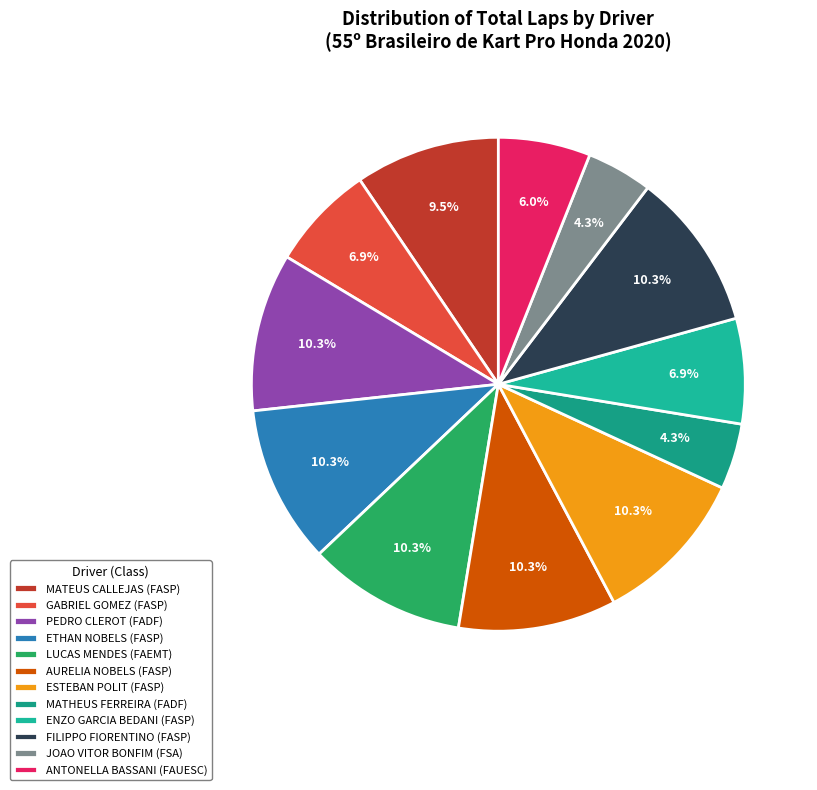

How many slices are in this pie chart?

12